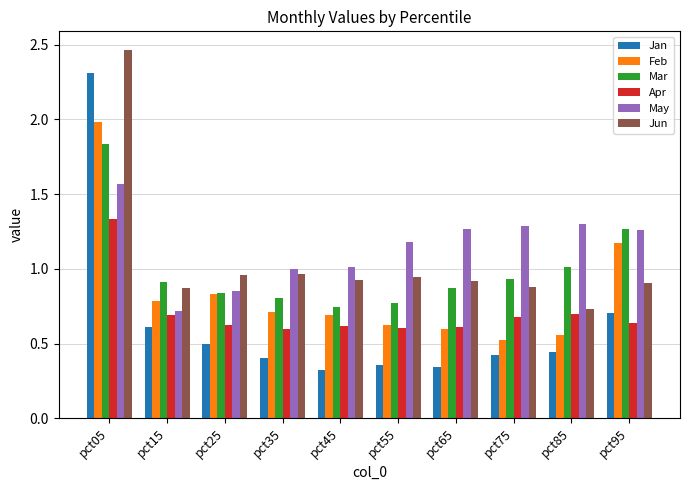

The value of Jan at pct75 is 0.2. True or false?

False